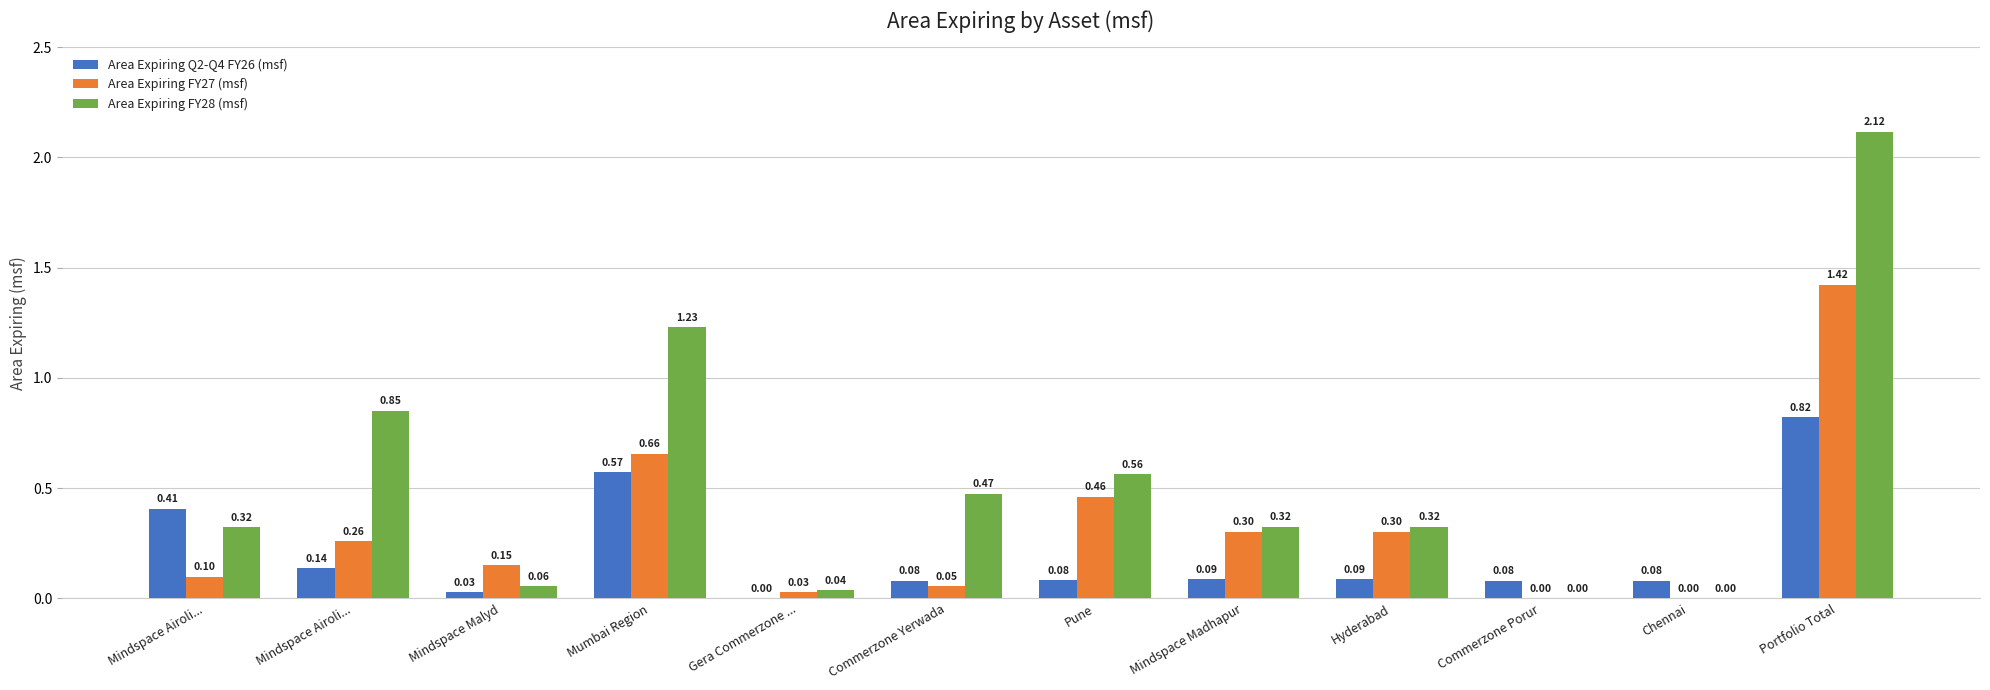

Is the value of Area Expiring Q2-Q4 FY26 (msf) at Mindspace Malyd greater than the value of Area Expiring FY28 (msf) at Mindspace Malyd?

No